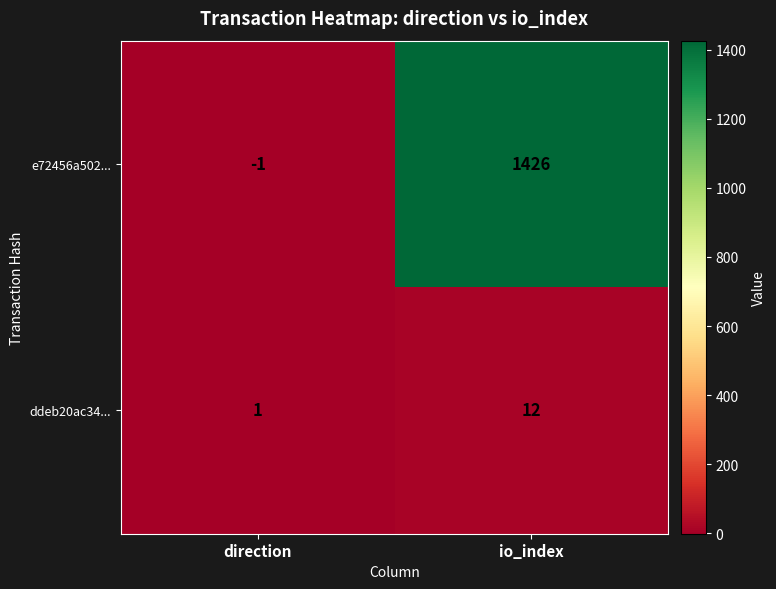

Which series changed the most between direction and io_index?

e72456a502...